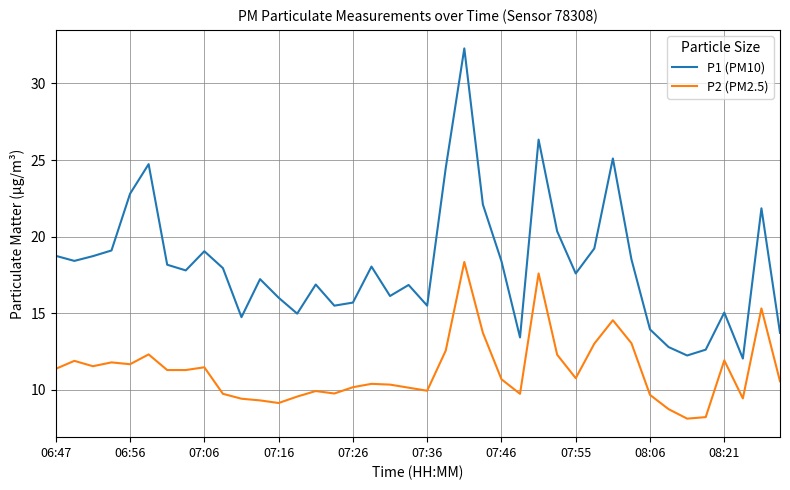

Which series has the widest spread of values?

P1 (PM10)